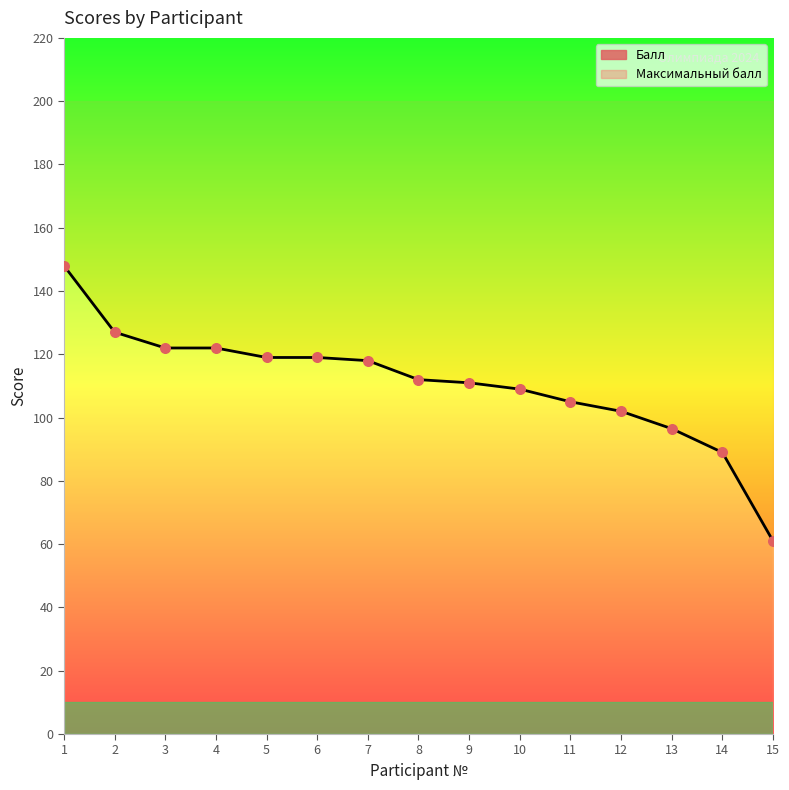

Approximately how many times larger is the value at 11 compared to 14?

1.2